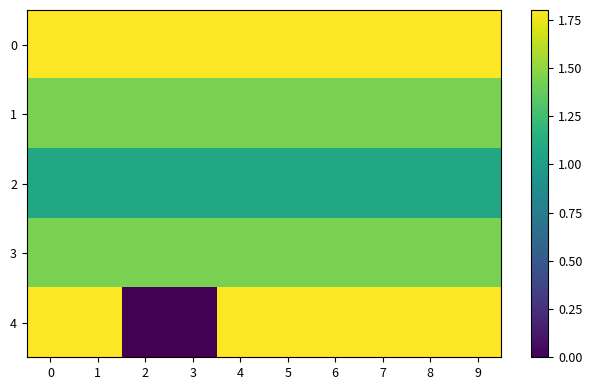

Rank the series by their maximum value, from lowest to highest.

2, 1, 3, 0, 4